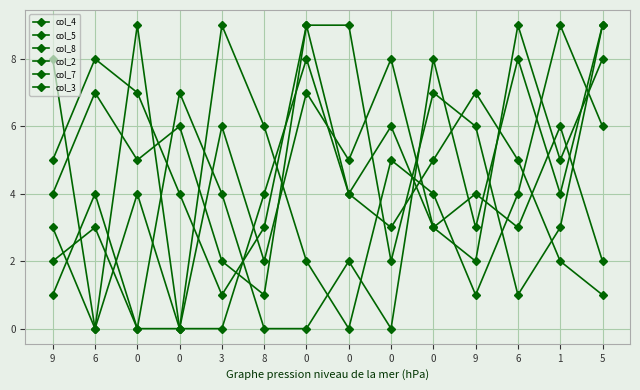

What is the label of the 13th point from the right?

6